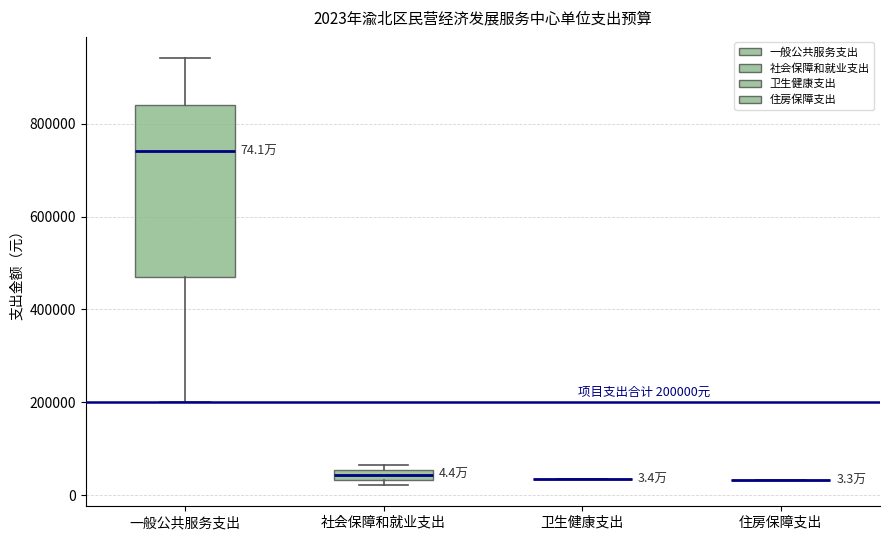

Comparing the boxes themselves (not the whiskers), which one is the tallest?

一般公共服务支出